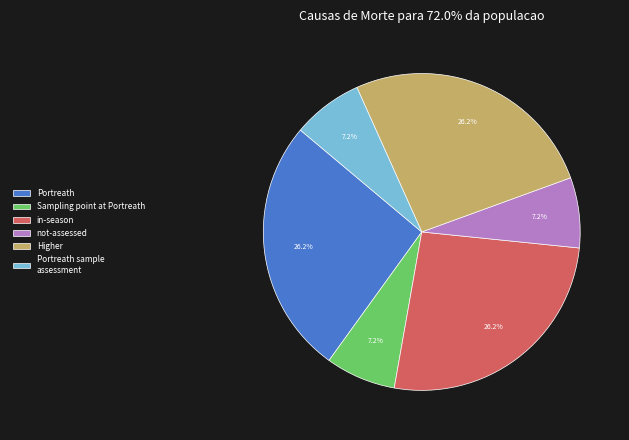

Is it true that in-season is 18% of the pie?

False